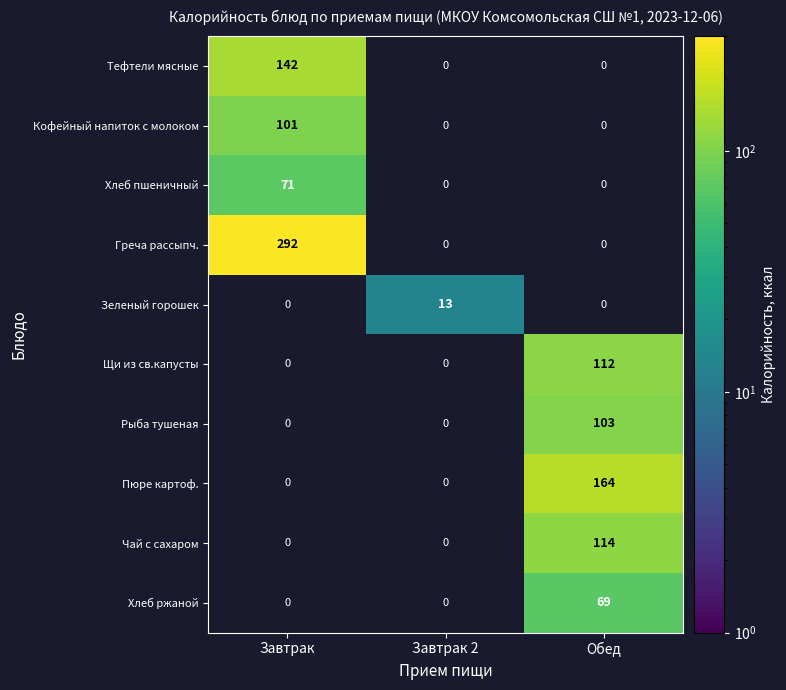

Is it true that Греча рассыпч. equals -137 at Завтрак 2?

False